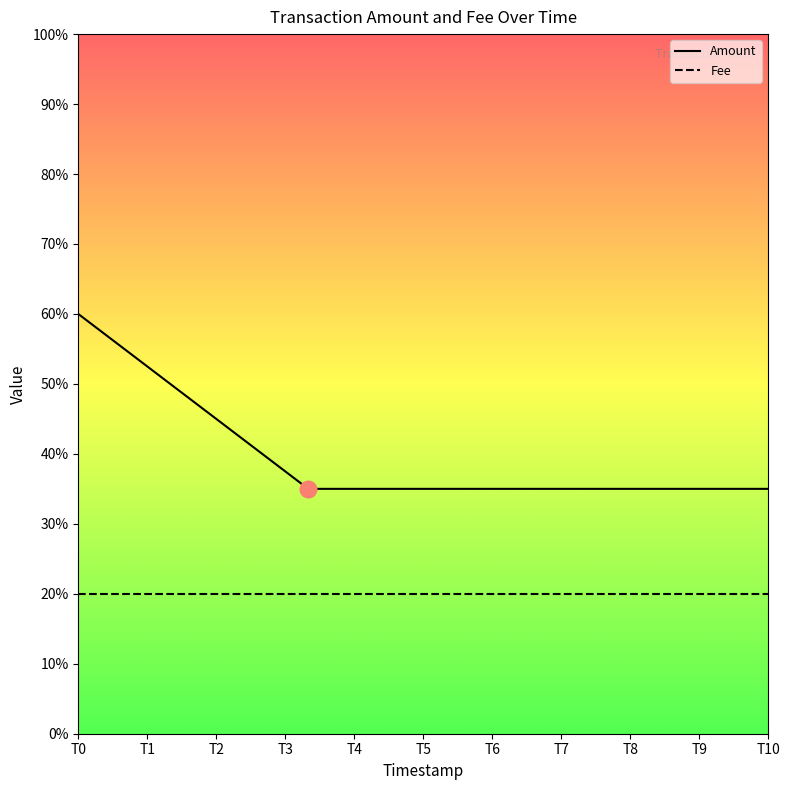

Which series has the widest spread of values?

Amount